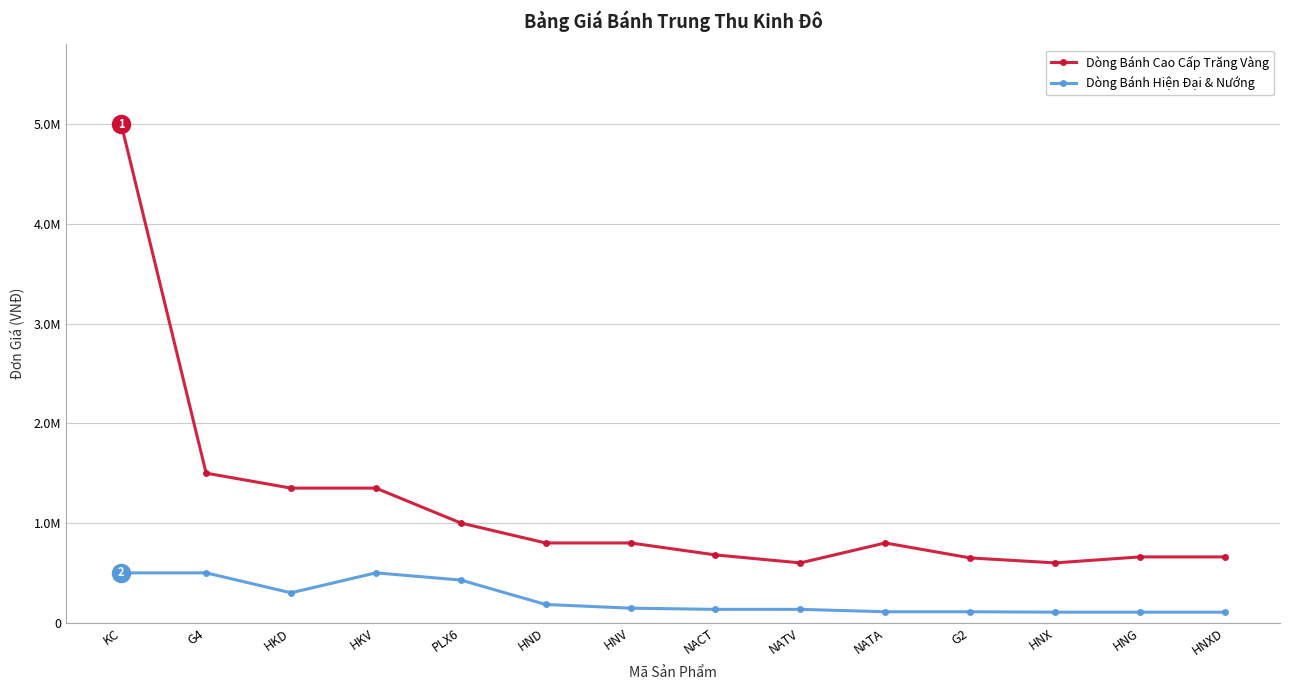

True or false: Dòng Bánh Cao Cấp Trăng Vàng and Dòng Bánh Hiện Đại & Nướng cross at least once.

False